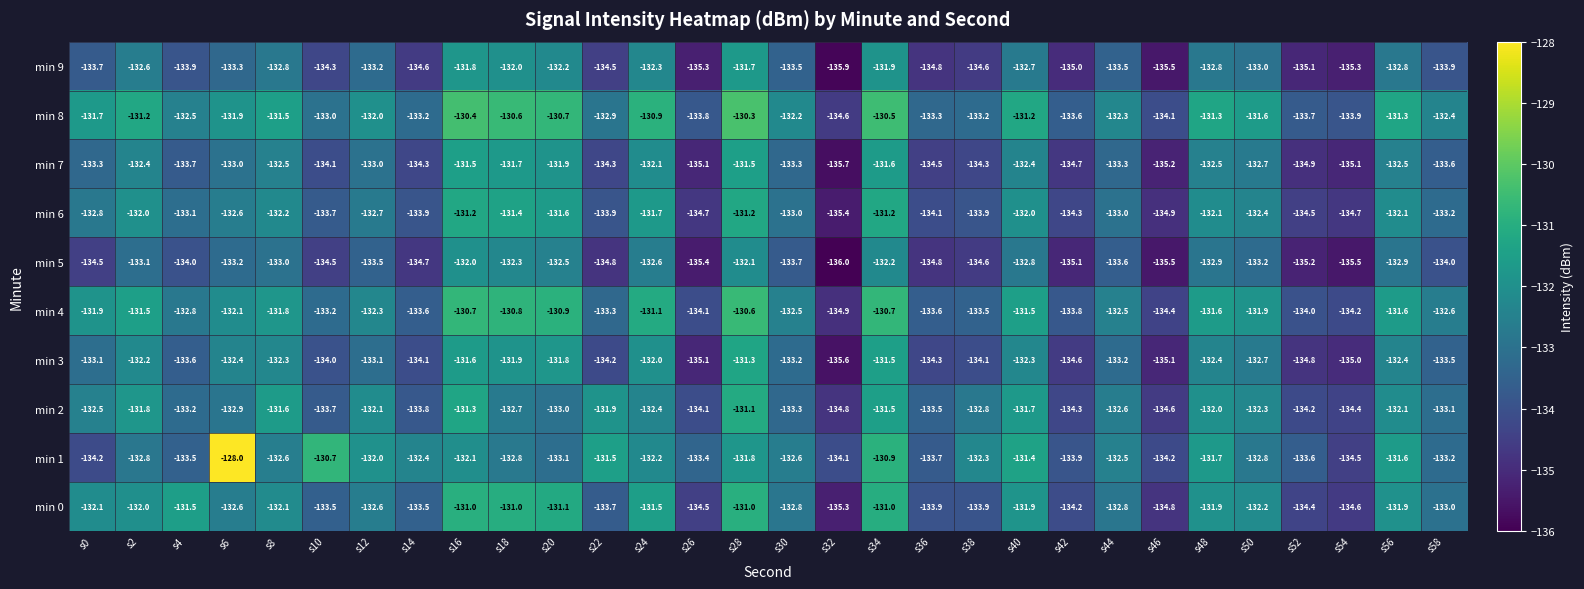

Rank the series by their maximum value, from highest to lowest.

min 1, min 8, min 4, min 0, min 2, min 6, min 3, min 7, min 9, min 5